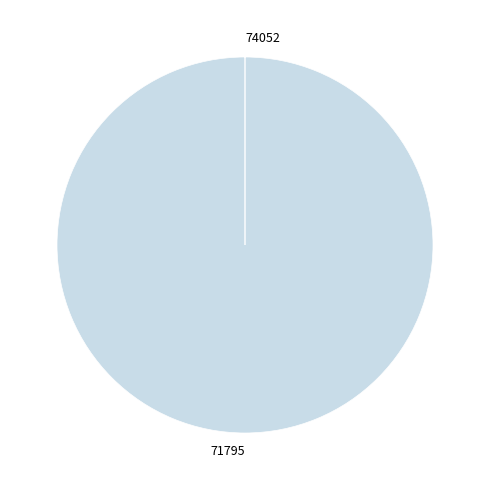

Is there any slice that represents more than half of the pie?

Yes